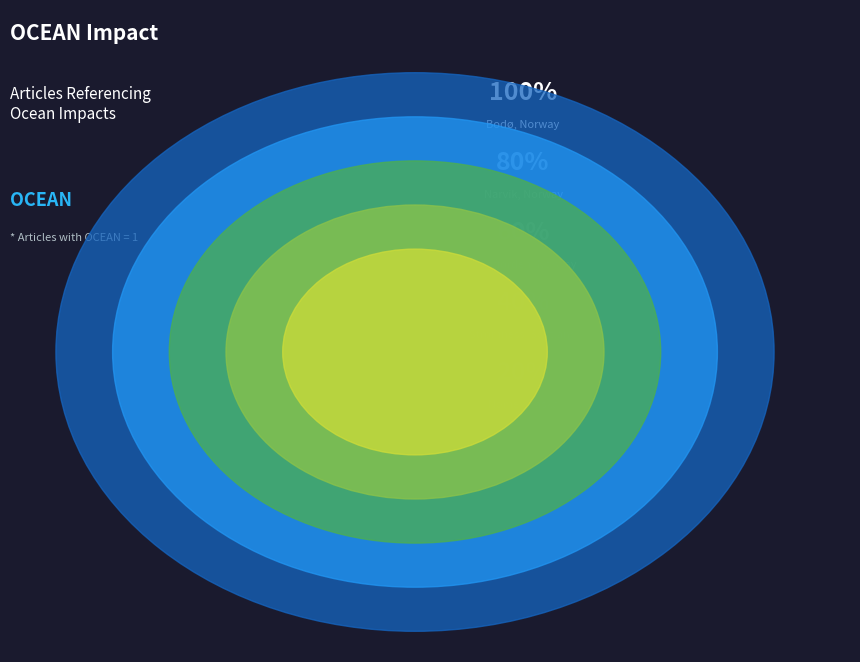

What is the largest slice in the pie chart?

Bodø, Norway